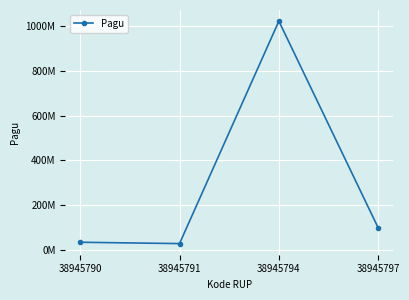

Does the chart have visible grid lines?

Yes